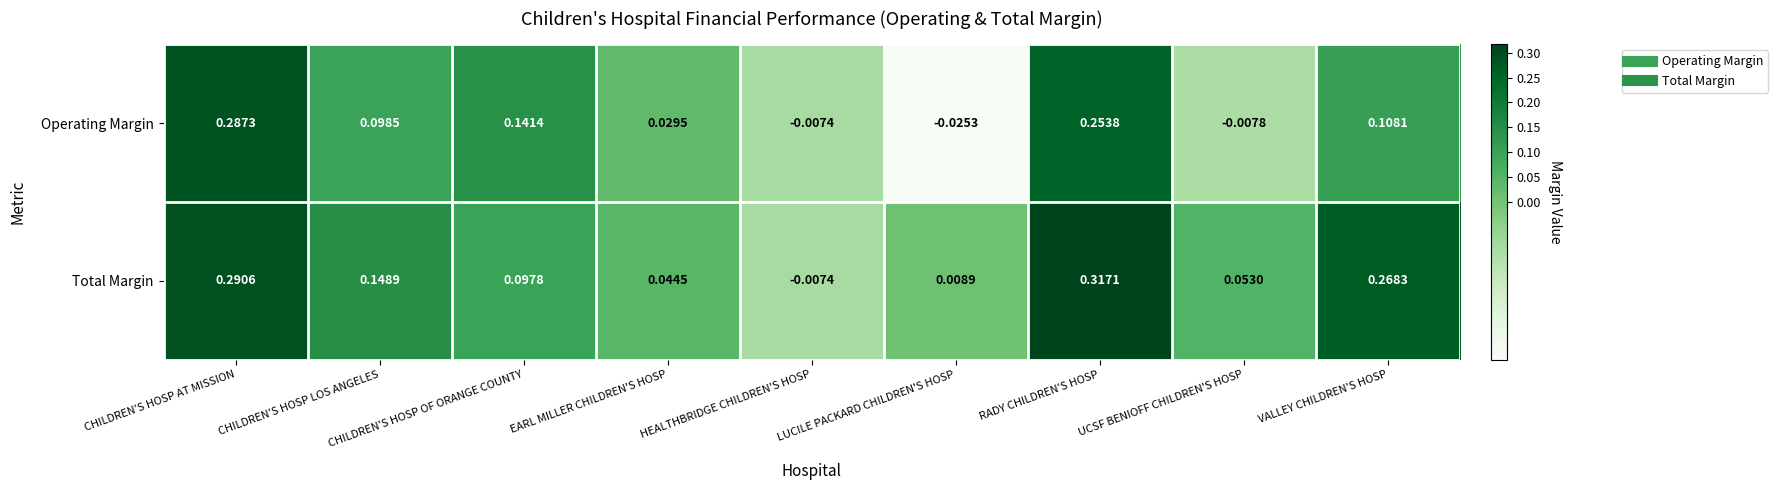

Rank the series at CHILDREN'S HOSP LOS ANGELES from lowest to highest value.

Operating Margin, Total Margin